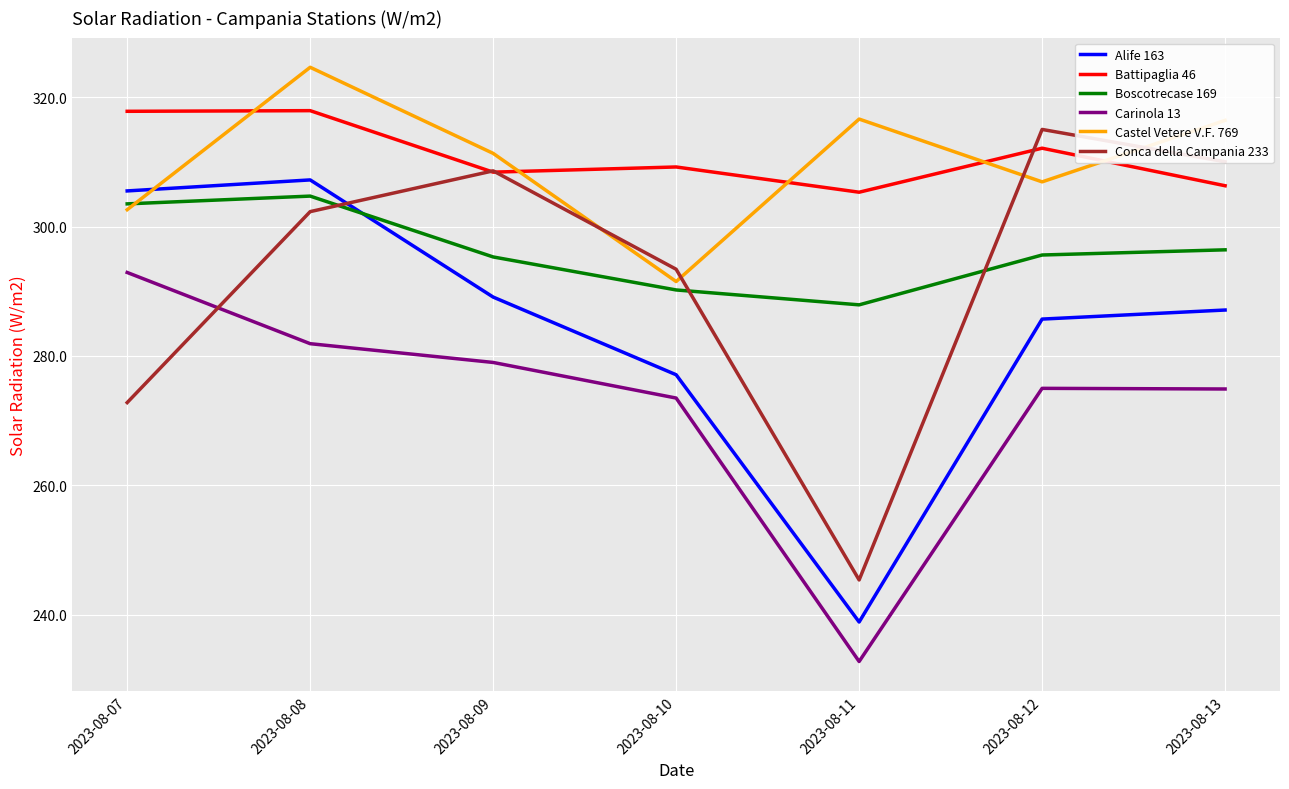

How many lines are shown in the chart?

6